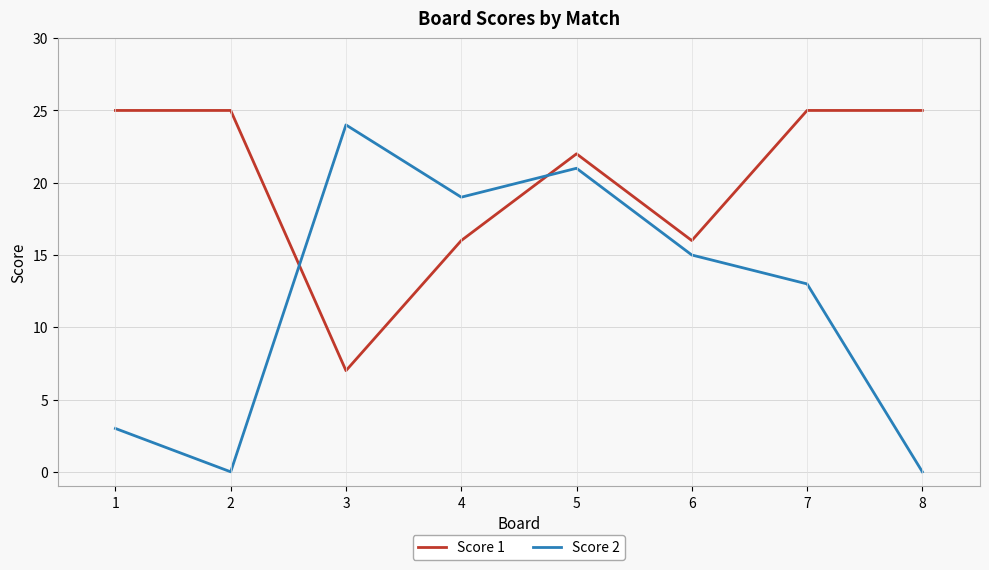

Which series has the widest spread of values?

Score 2